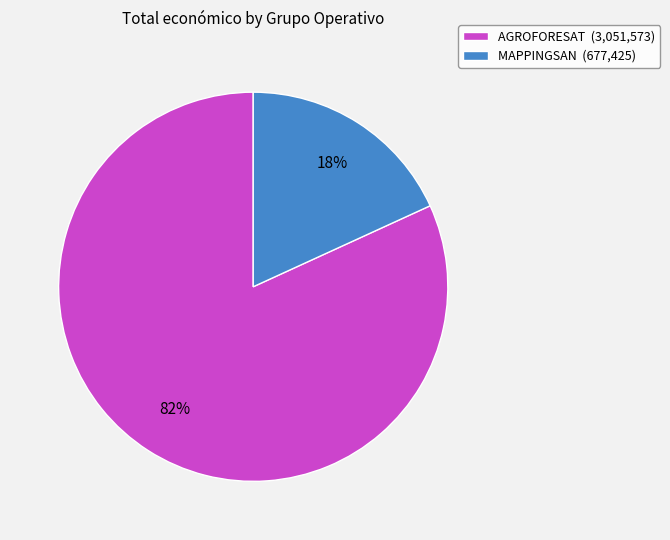

The MAPPINGSAN slice represents 18% of the pie. True or false?

True